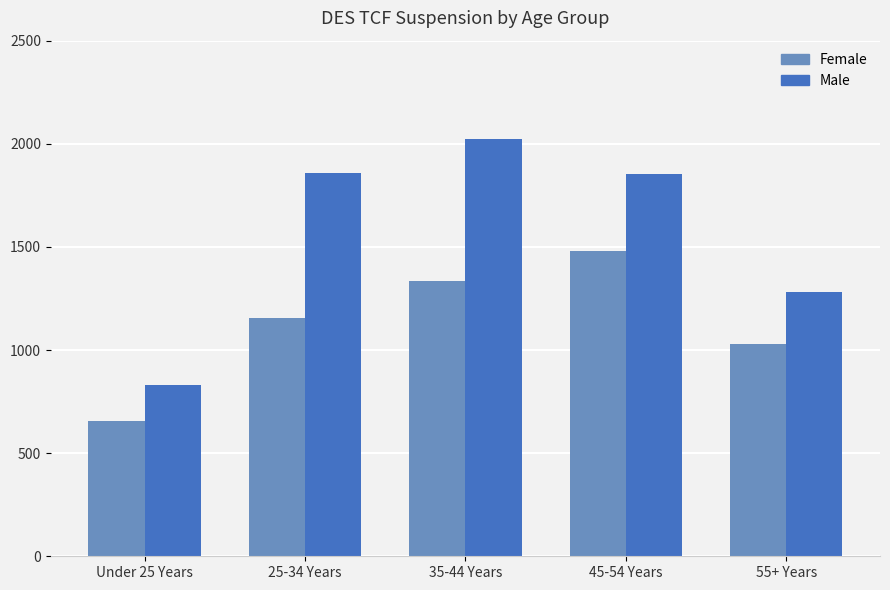

List the series in order of their peak value, lowest first.

Female, Male